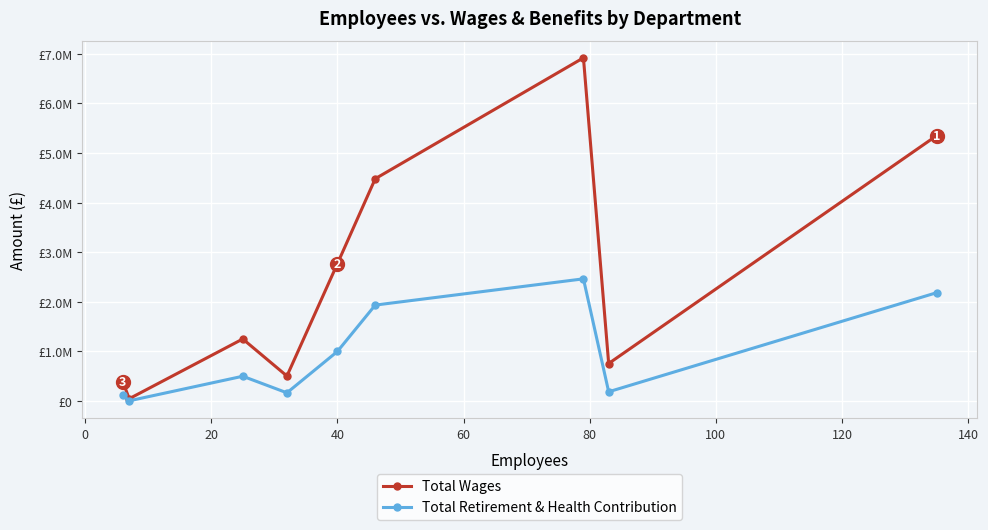

Is this an area chart (filled region under the line)?

No